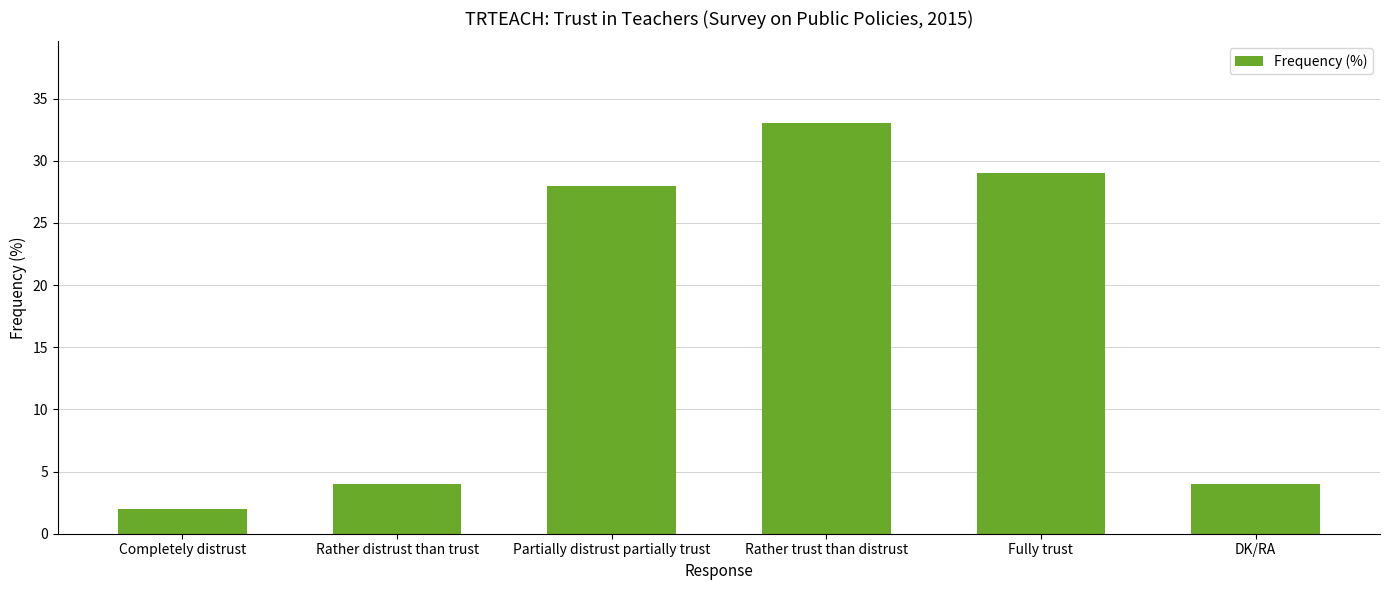

The value at Rather distrust than trust is 1. True or false?

False